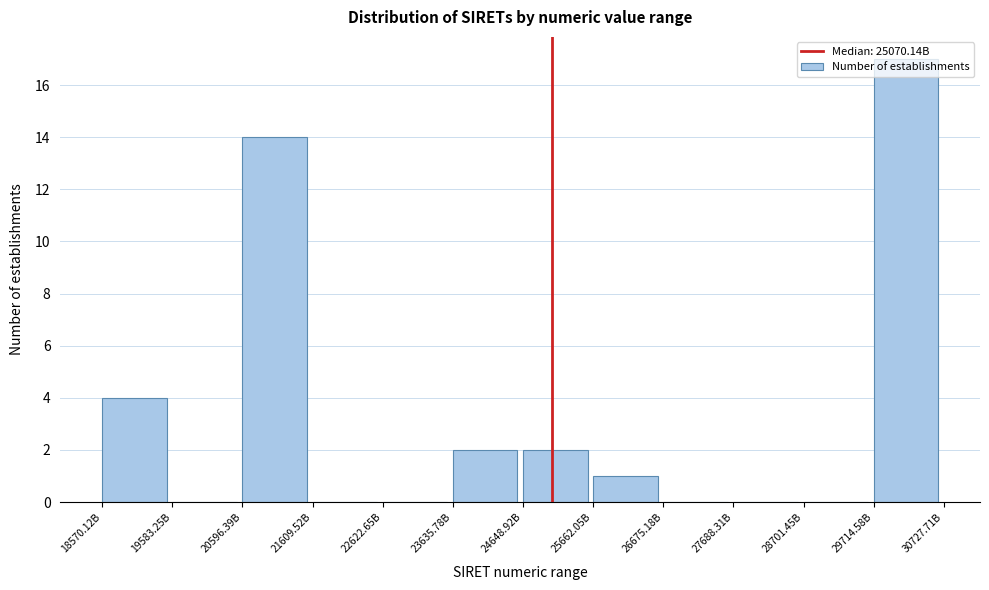

Which label corresponds to the largest value in the chart?

29714.58B